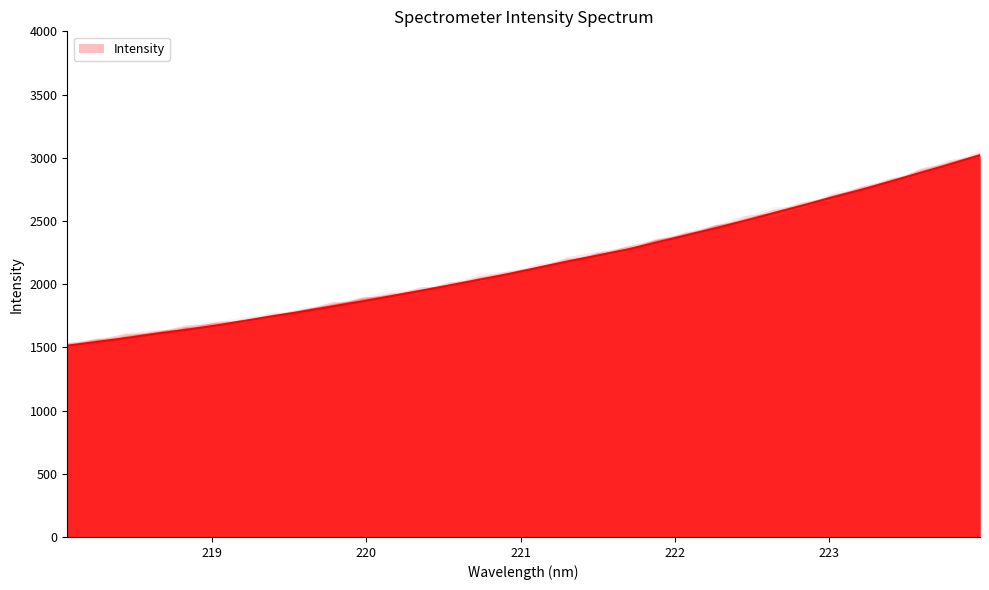

What is the sum of all values?

69180.3